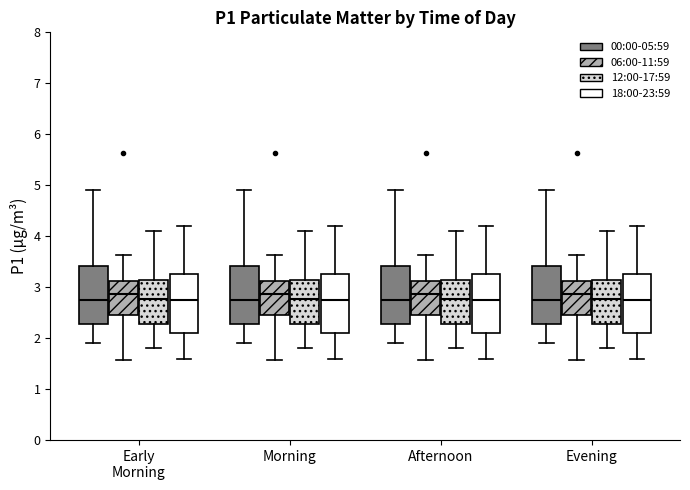

Reading left to right, transcribe this box plot: for each box, give where its median line is, the range the box spans, and where its two whiskers end, as read against the y-axis. The values are not printed on the chart, so give them approximately, as read against the axis.

Early Morning (00:00-05:59): median 2.8, box 2.3 to 3.4, whiskers 1.9 to 4.9
Early Morning (06:00-11:59): median 2.9, box 2.4 to 3.1, whiskers 1.6 to 3.6
Early Morning (12:00-17:59): median 2.8, box 2.3 to 3.1, whiskers 1.8 to 4.1
Early Morning (18:00-23:59): median 2.8, box 2.1 to 3.3, whiskers 1.6 to 4.2
Morning (00:00-05:59): median 2.8, box 2.3 to 3.4, whiskers 1.9 to 4.9
Morning (06:00-11:59): median 2.9, box 2.4 to 3.1, whiskers 1.6 to 3.6
Morning (12:00-17:59): median 2.8, box 2.3 to 3.1, whiskers 1.8 to 4.1
Morning (18:00-23:59): median 2.8, box 2.1 to 3.3, whiskers 1.6 to 4.2
Afternoon (00:00-05:59): median 2.8, box 2.3 to 3.4, whiskers 1.9 to 4.9
Afternoon (06:00-11:59): median 2.9, box 2.4 to 3.1, whiskers 1.6 to 3.6
Afternoon (12:00-17:59): median 2.8, box 2.3 to 3.1, whiskers 1.8 to 4.1
Afternoon (18:00-23:59): median 2.8, box 2.1 to 3.3, whiskers 1.6 to 4.2
Evening (00:00-05:59): median 2.8, box 2.3 to 3.4, whiskers 1.9 to 4.9
Evening (06:00-11:59): median 2.9, box 2.4 to 3.1, whiskers 1.6 to 3.6
Evening (12:00-17:59): median 2.8, box 2.3 to 3.1, whiskers 1.8 to 4.1
Evening (18:00-23:59): median 2.8, box 2.1 to 3.3, whiskers 1.6 to 4.2